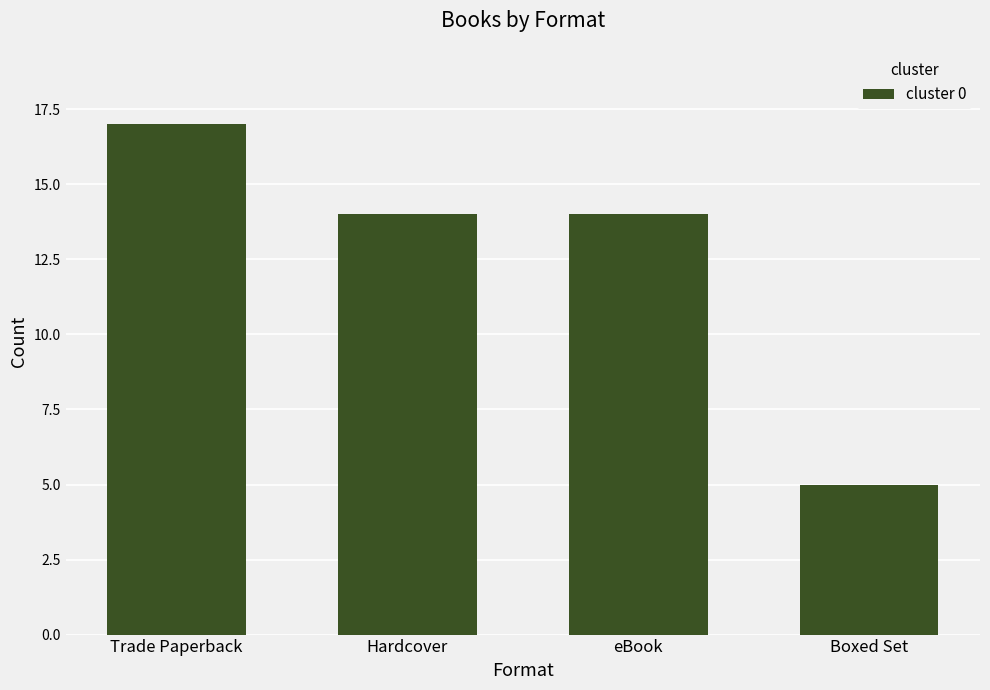

Does the chart contain any negative values?

No